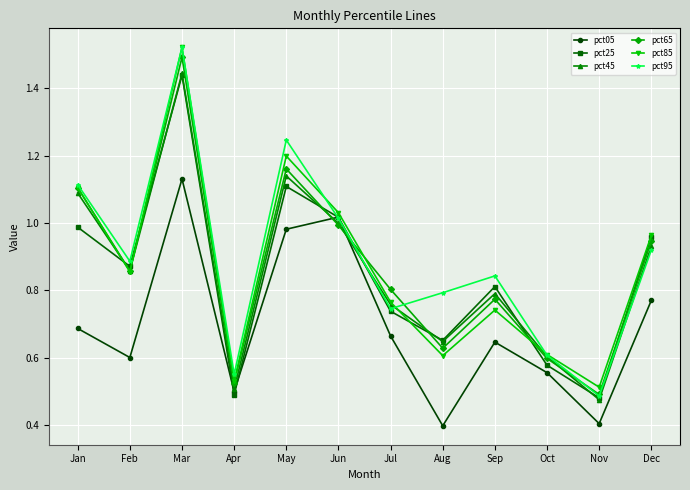

At which category is the sum across all series the highest?

Mar